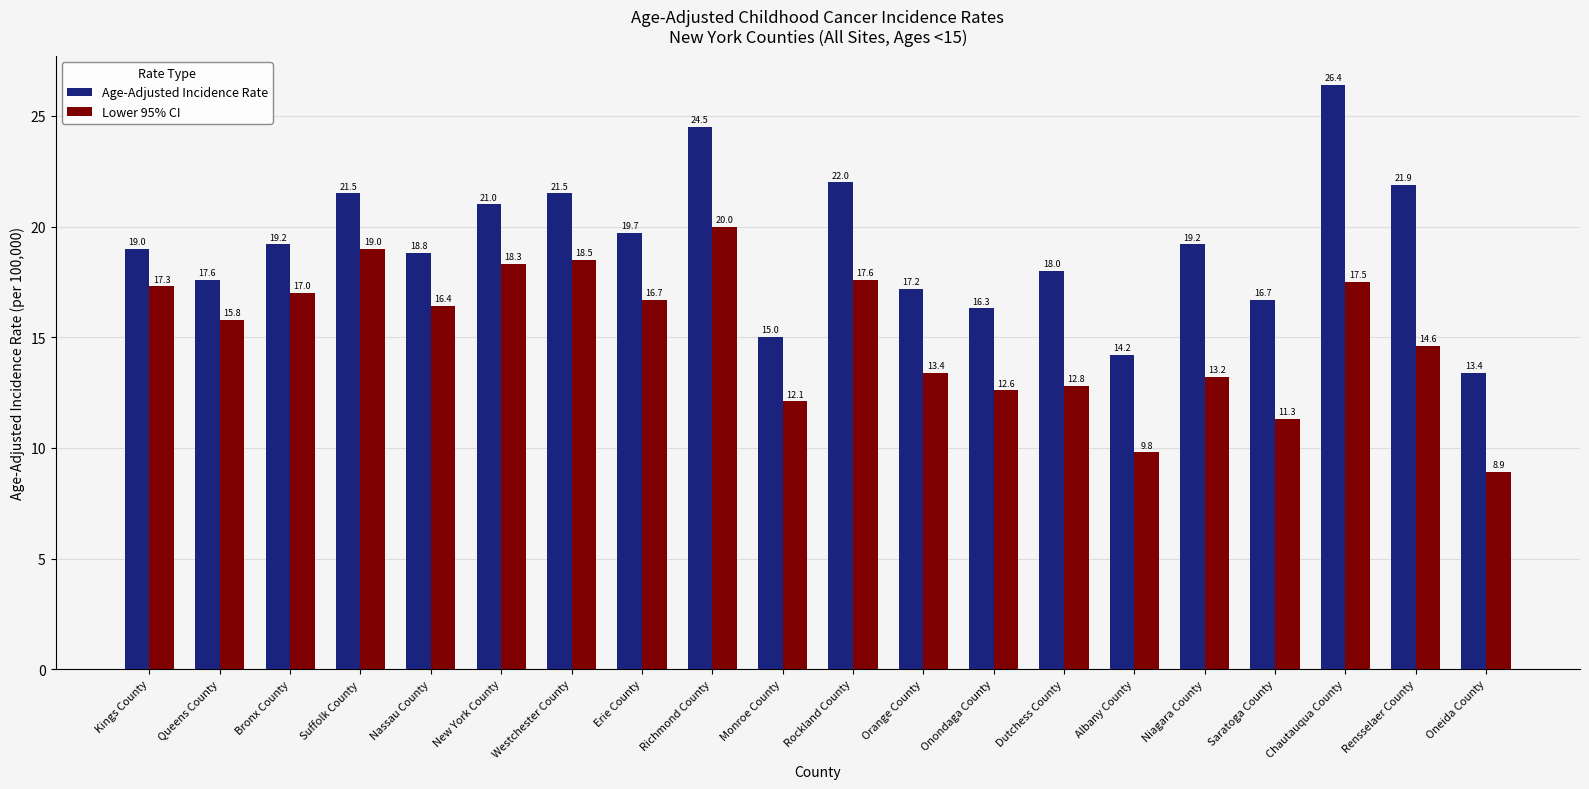

Rank the series by their average value, from lowest to highest.

Lower 95% CI, Age-Adjusted Incidence Rate